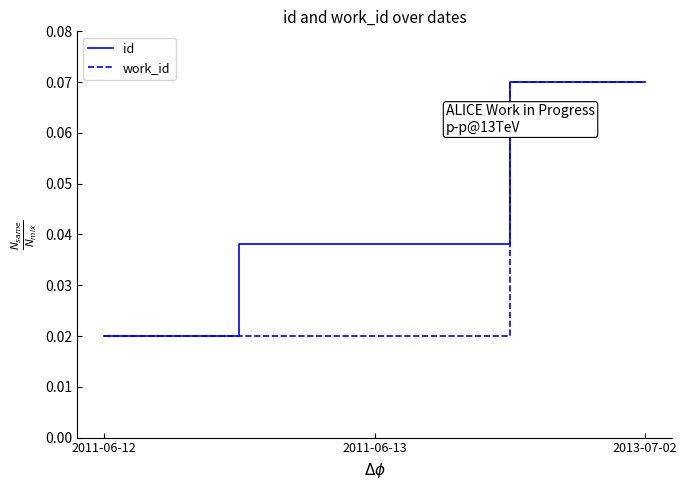

Which series has the largest total across all categories?

id